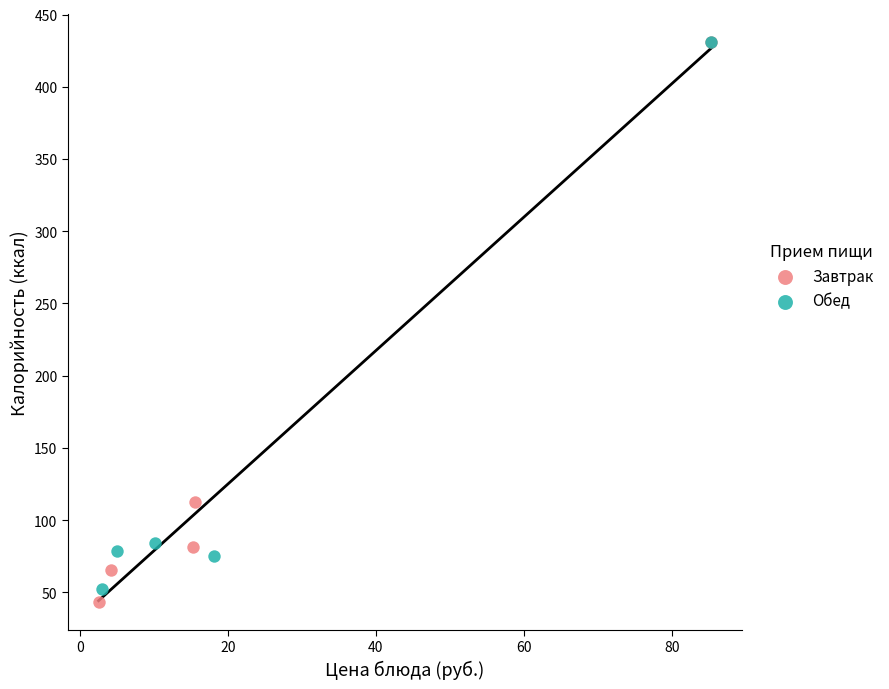

What are all the series names shown in the legend?

Завтрак, Обед